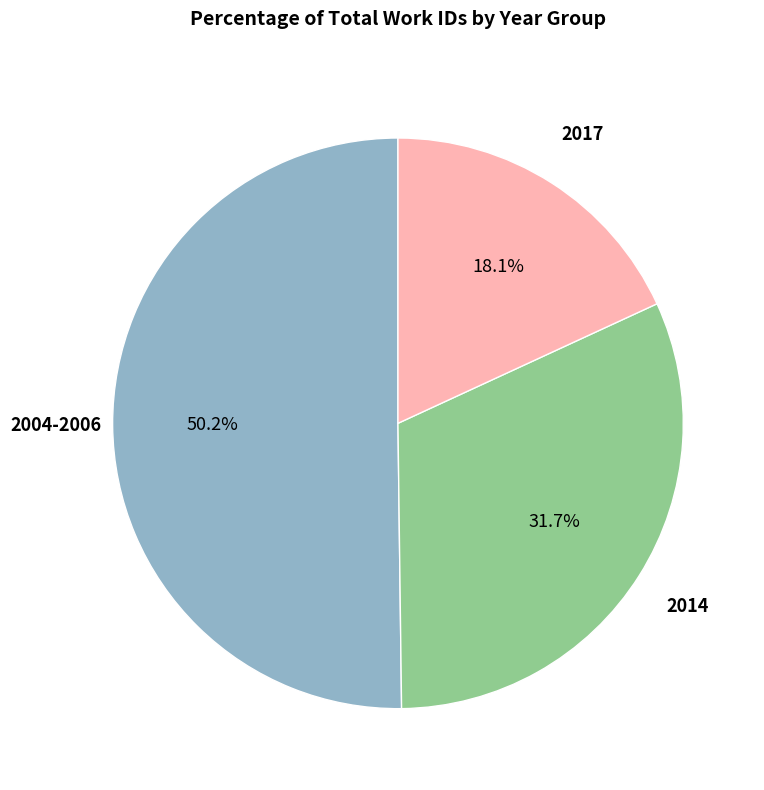

Is there a majority slice in this chart?

Yes